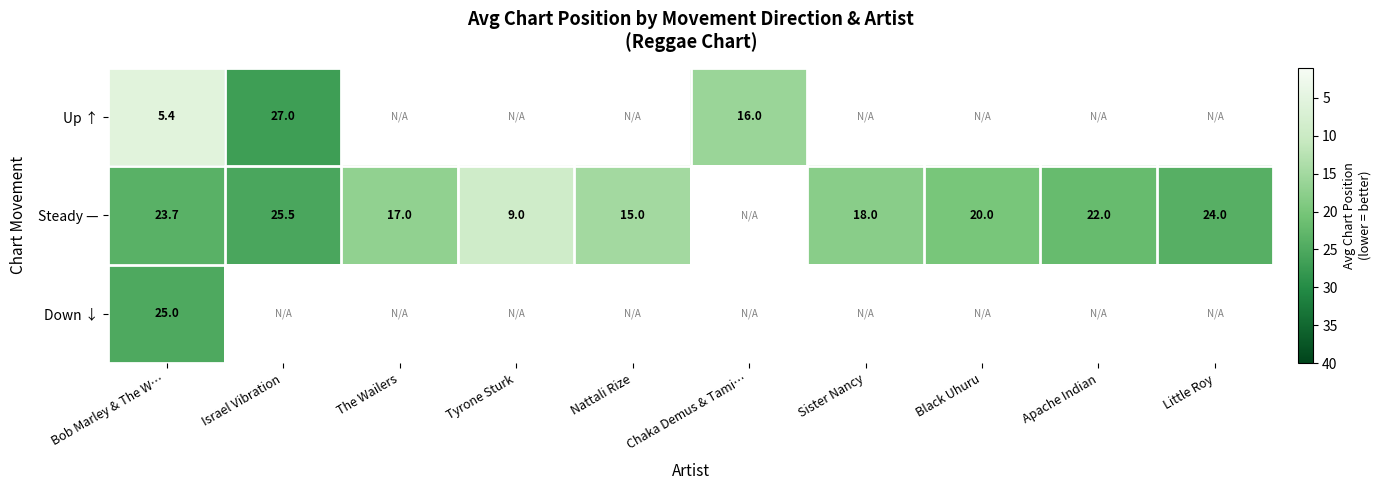

What is the greatest value displayed?

27.0